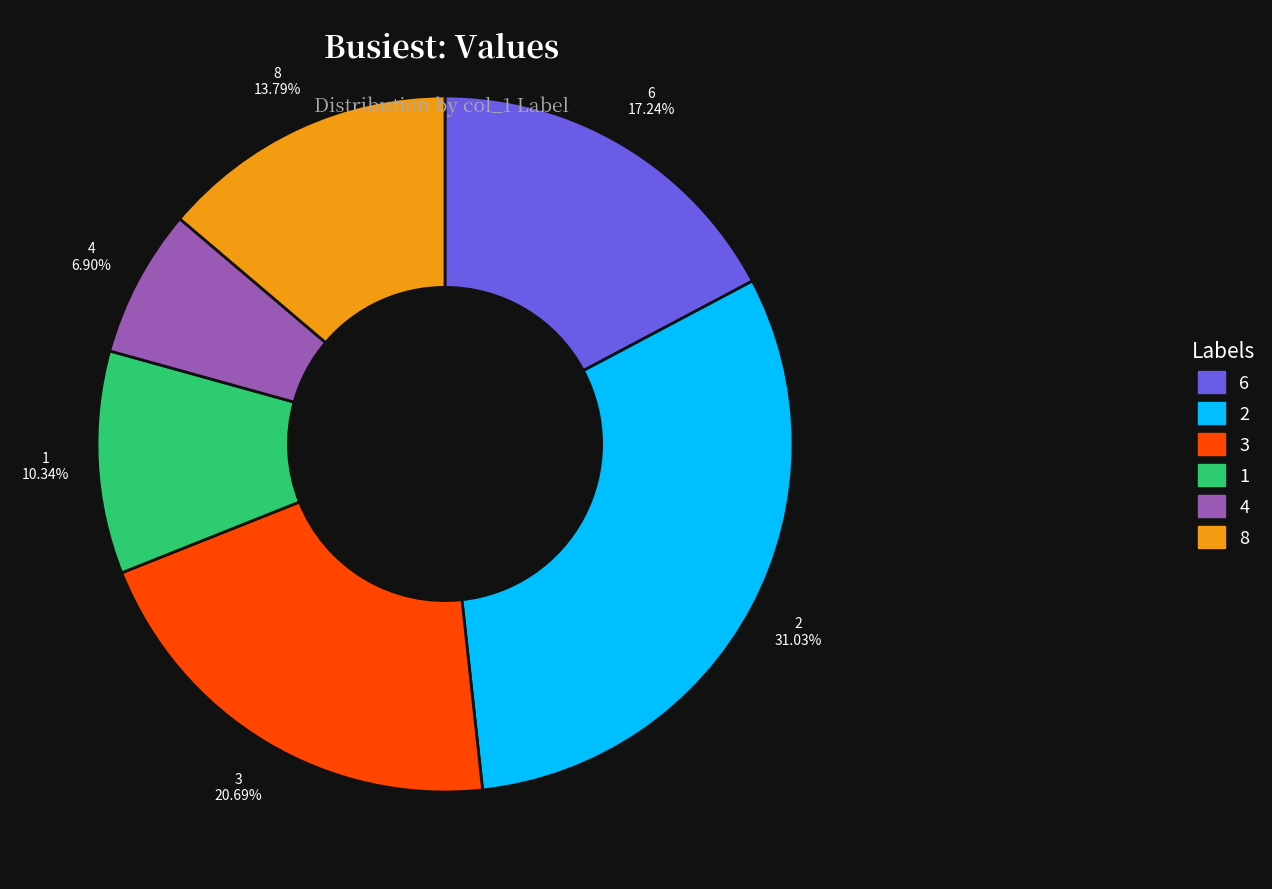

What is the ratio of the value at 2 to the value at 6?

1.8